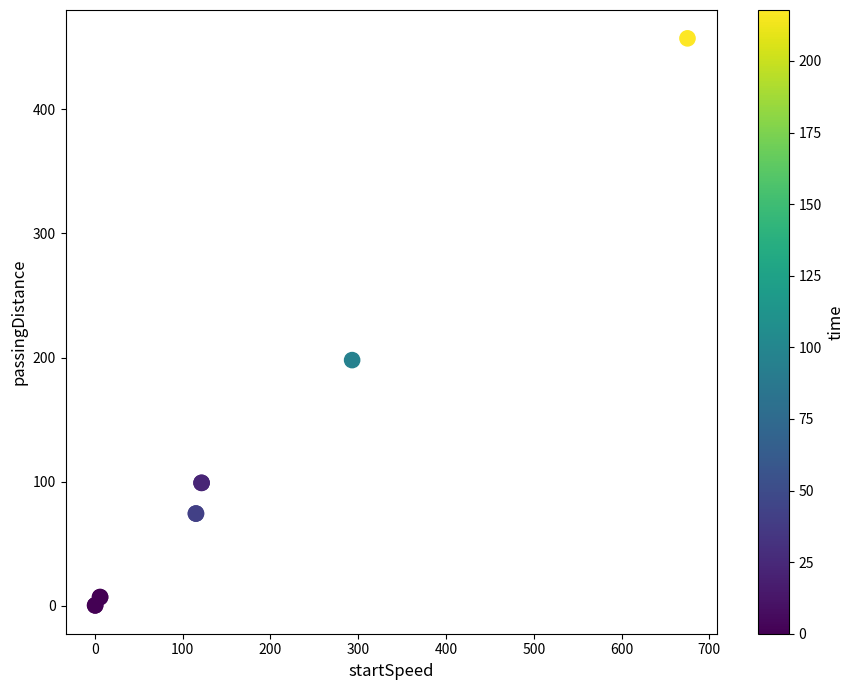

What Y value in the scatter plot is closest to 228?

197.9